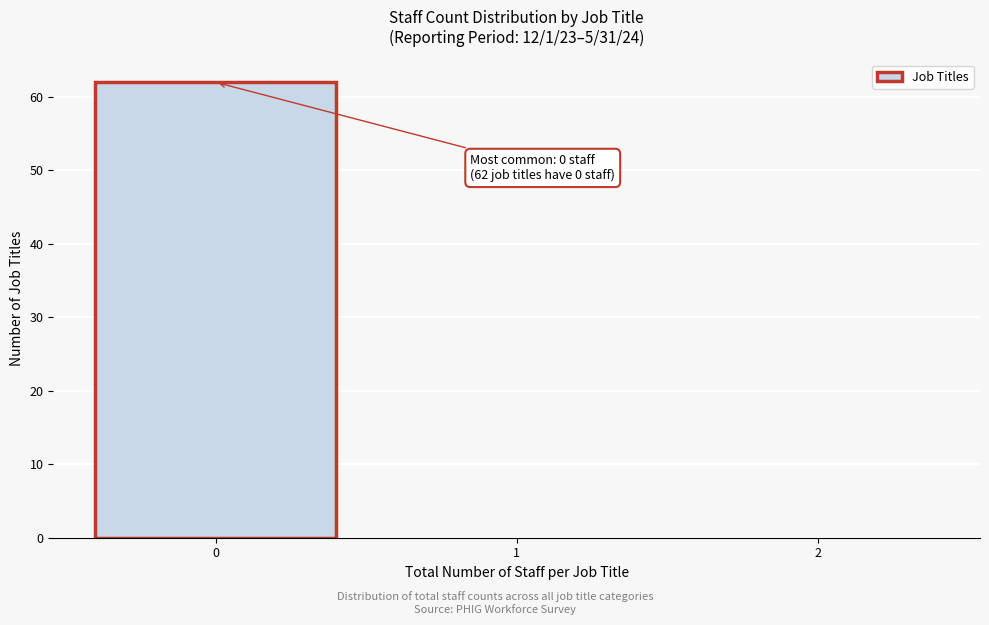

Reading left to right, transcribe all the data shown in this chart.

0=62	1=0	2=0